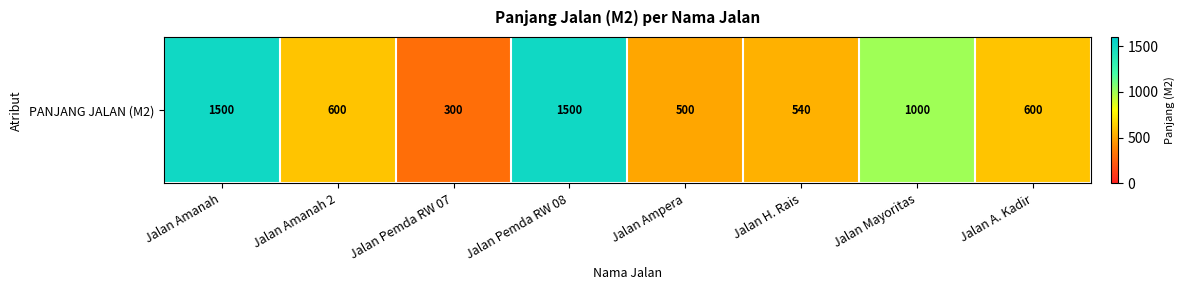

Which label corresponds to the largest value in the chart?

Jalan Amanah